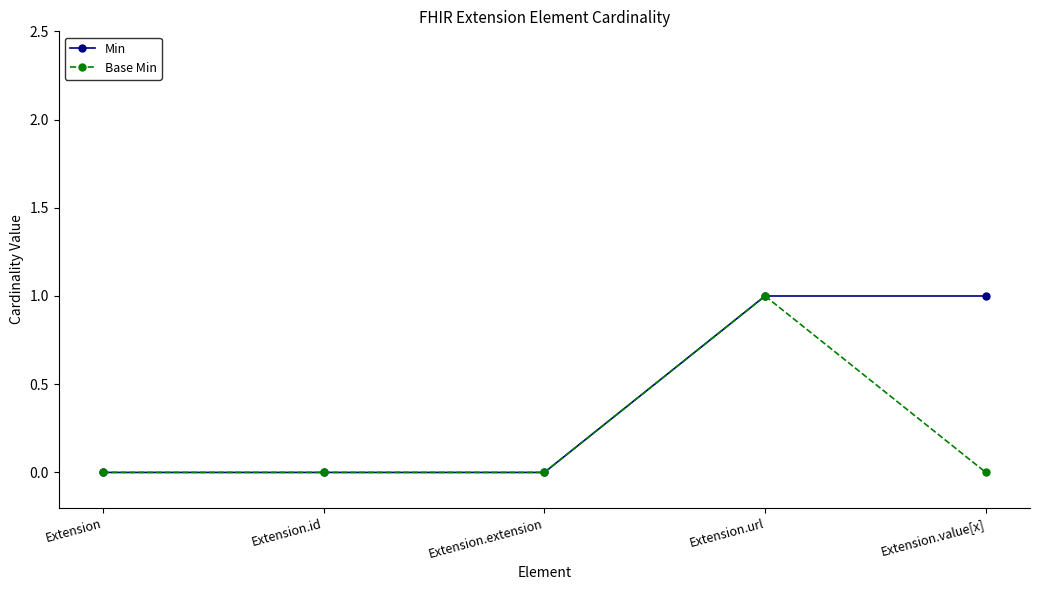

List the series in order of their overall mean, lowest first.

Base Min, Min